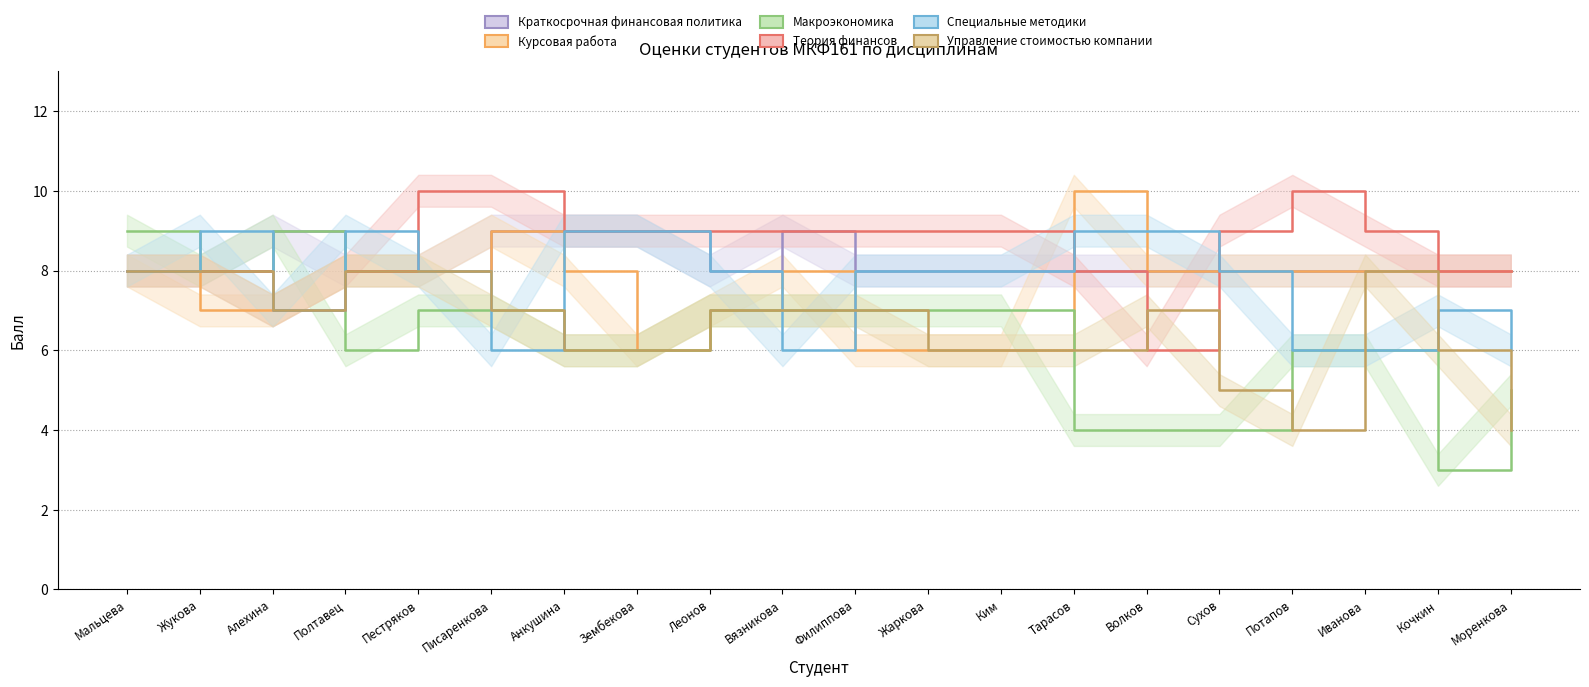

At which category does Макроэкономика reach its first local peak?

Алехина